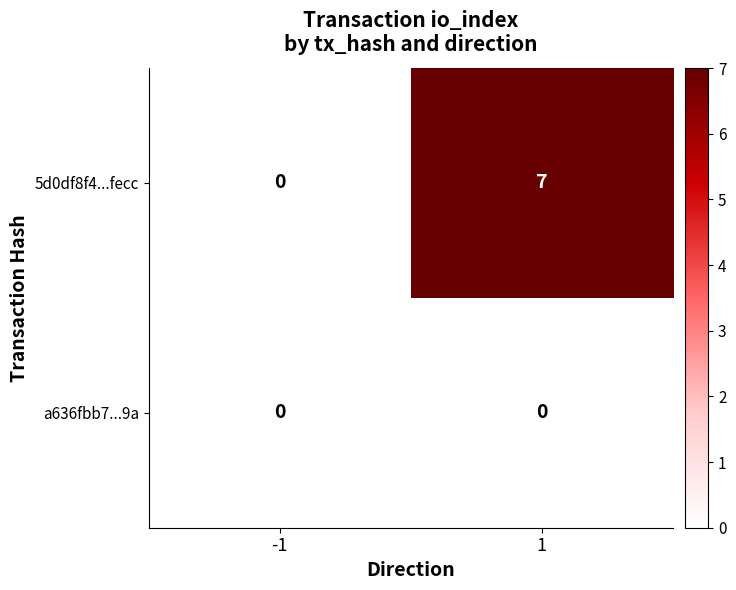

What is the difference between the 5d0df8f4...fecc values at -1 and 1?

7